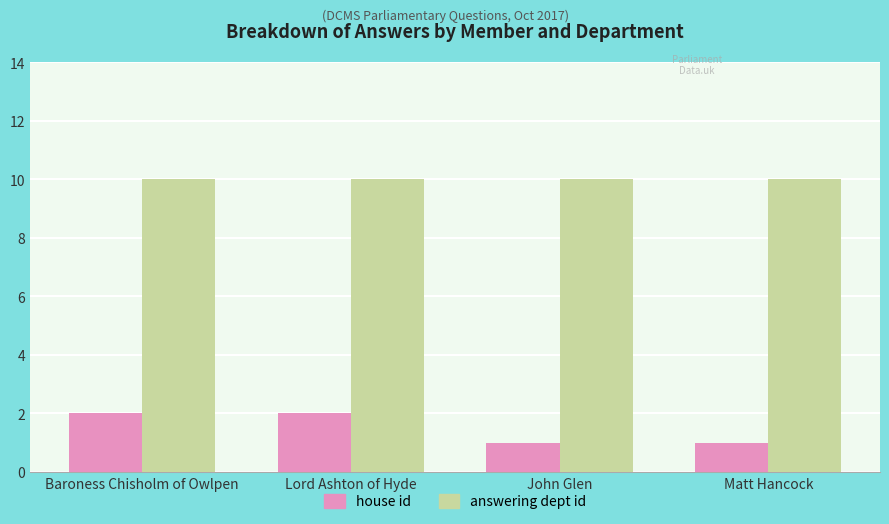

Which series has the widest spread of values?

house id